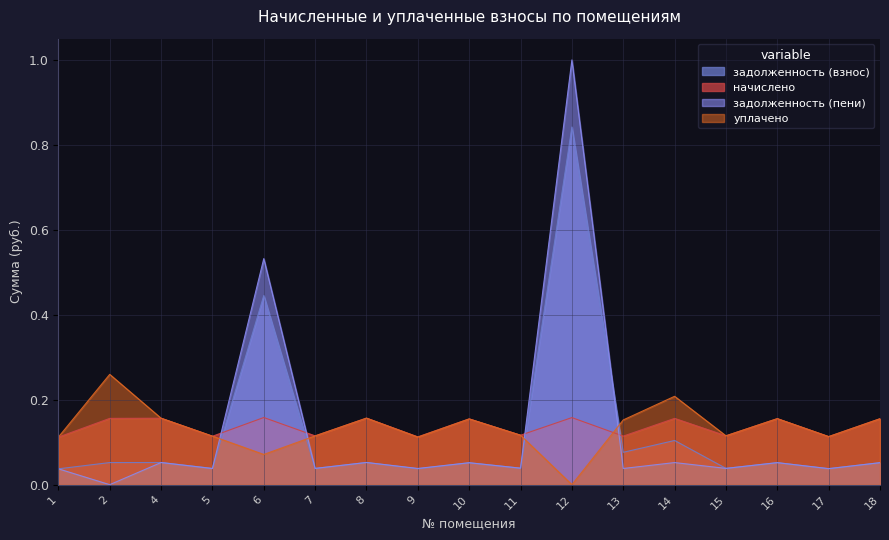

Rank the series at 14 from lowest to highest value.

задолженность (пени), задолженность (взнос), начислено, уплачено